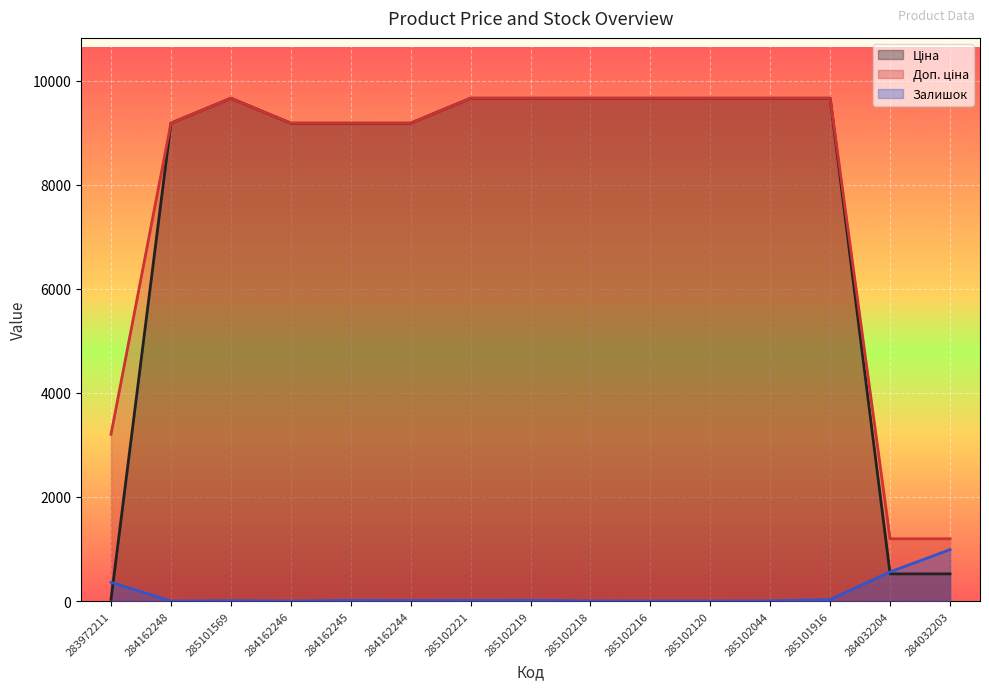

Reading right to left, list all the values displayed in this chart.

Ціна: 522.2	522.2	9664.7	9664.7	9664.7	9664.7	9664.7	9664.7	9664.7	9185.1	9185.1	9185.1	9664.7	9185.1	32.0
Доп. ціна: 1197.0	1197.0	9664.7	9664.7	9664.7	9664.7	9664.7	9664.7	9664.7	9185.1	9185.1	9185.1	9664.7	9185.1	3205.0
Залишок: 989.0	561.0	29.0	3.0	0.0	0.0	2.0	14.0	11.0	9.0	11.0	0.0	7.0	0.0	360.0